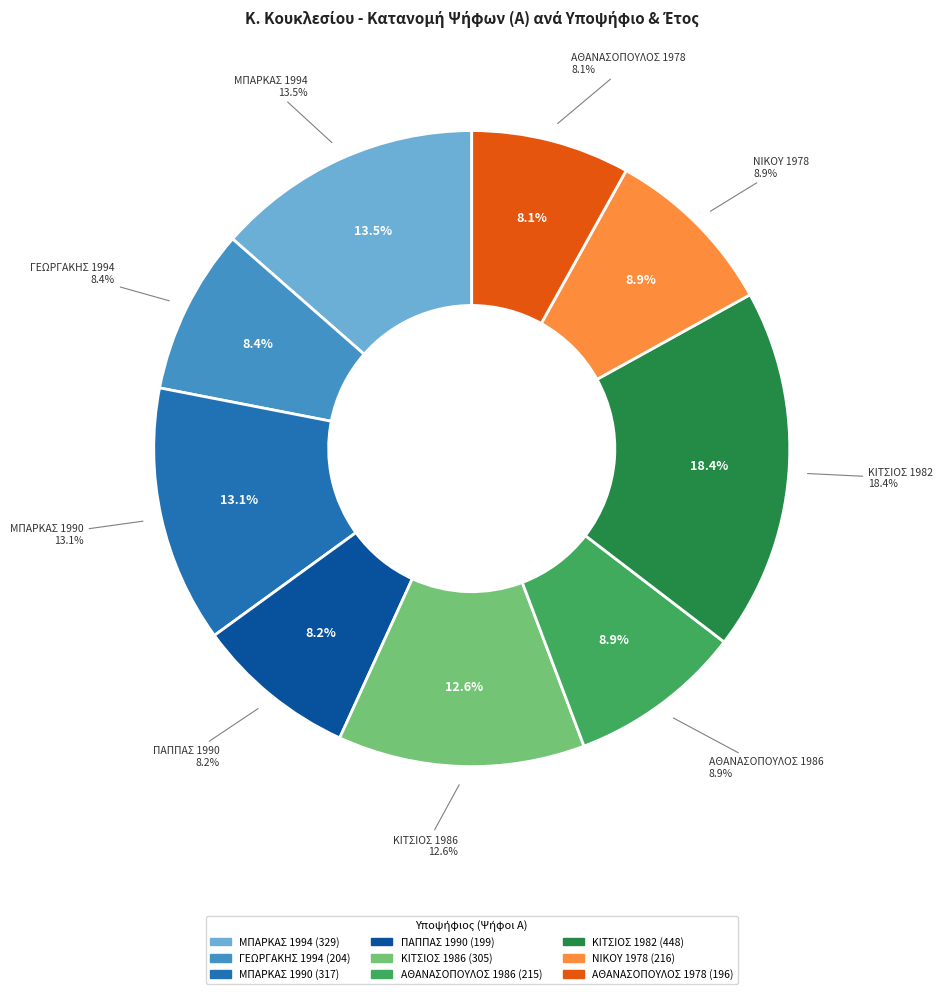

To the nearest percent, what is the combined percentage of ΝΙΚΟΥ 1978 and ΚΙΤΣΙΟΣ 1986?

21%